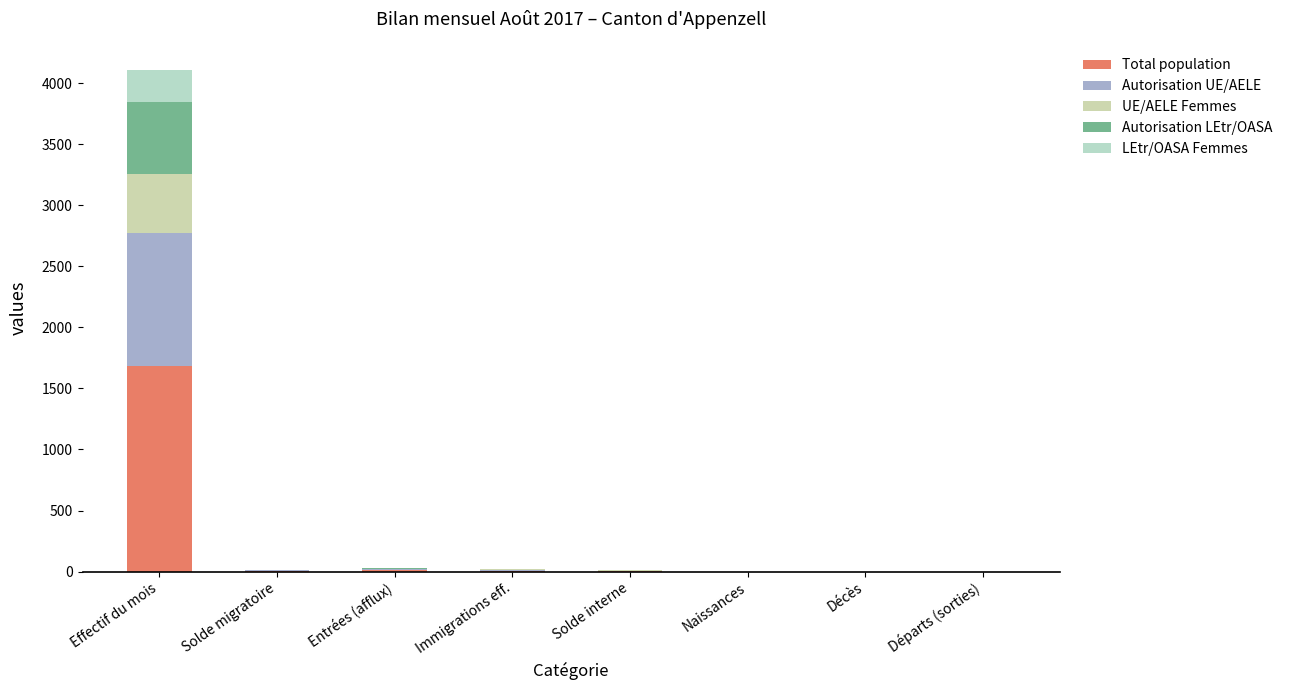

Count the number of data series in this chart.

5